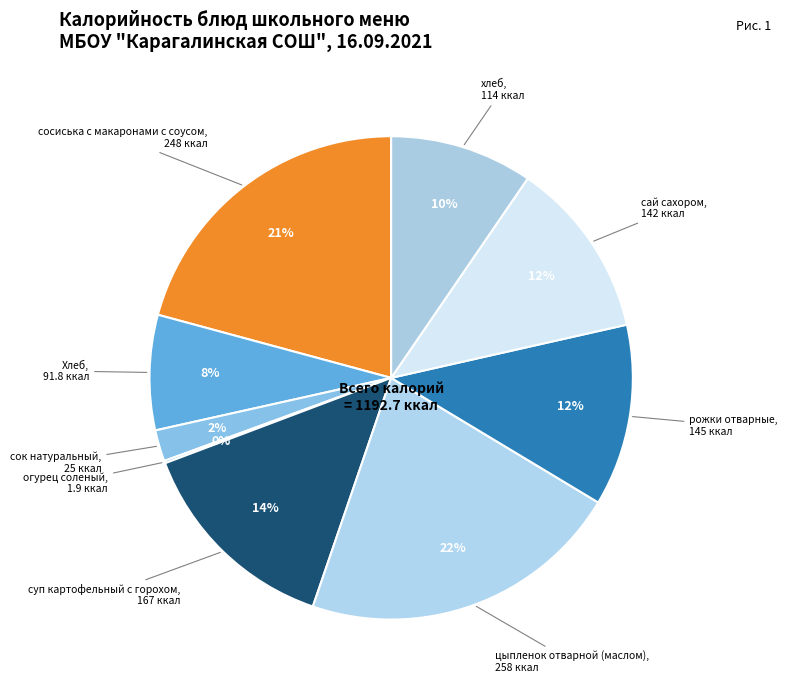

To the nearest percent, what percentage of the pie is цыпленок отварной (маслом)?

22%